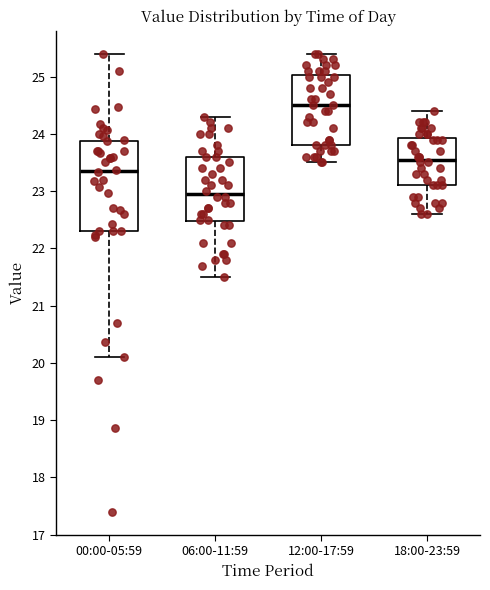

Where is the upper edge of the box for 06:00-11:59 on the y-axis? The values are not printed on the chart, so give them approximately, as read against the axis.

23.6